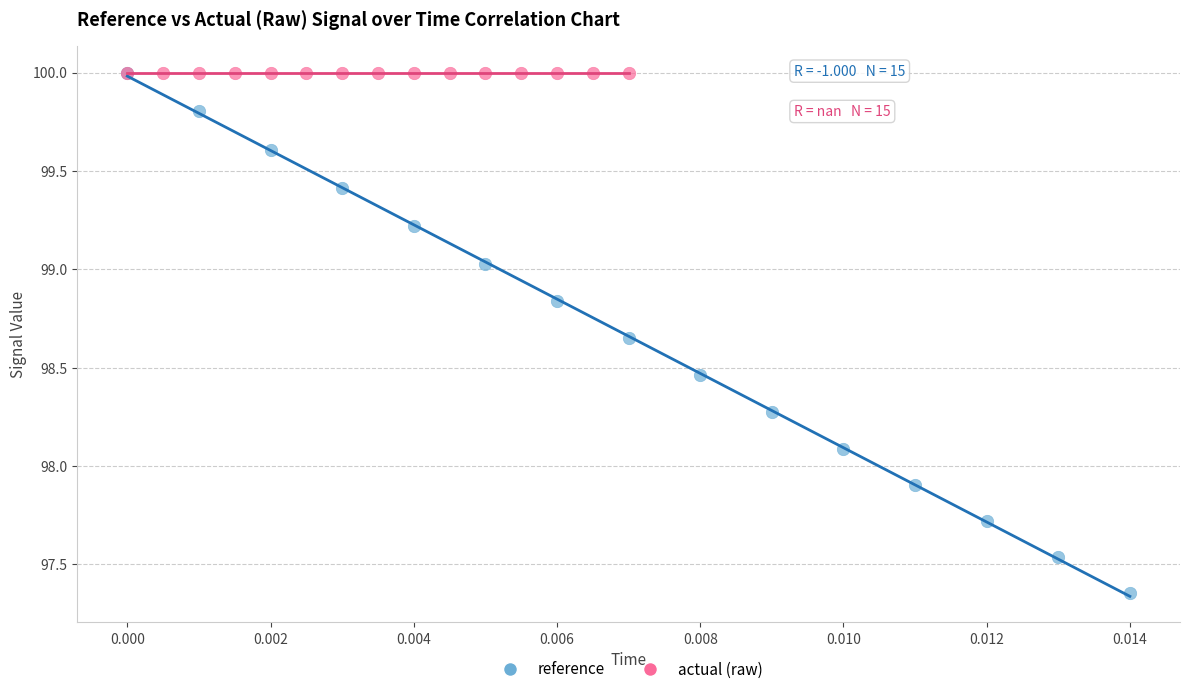

Which series contains the lowest Y value?

reference